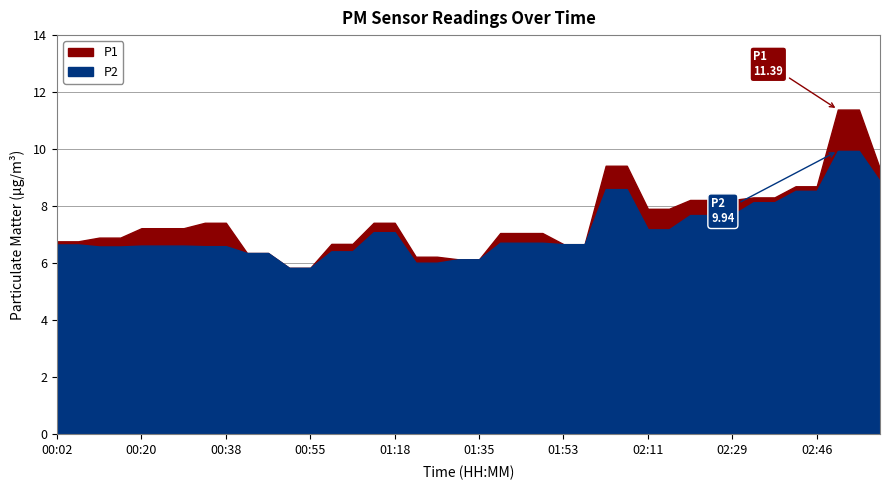

What is the highest value of the P2 series?

9.9